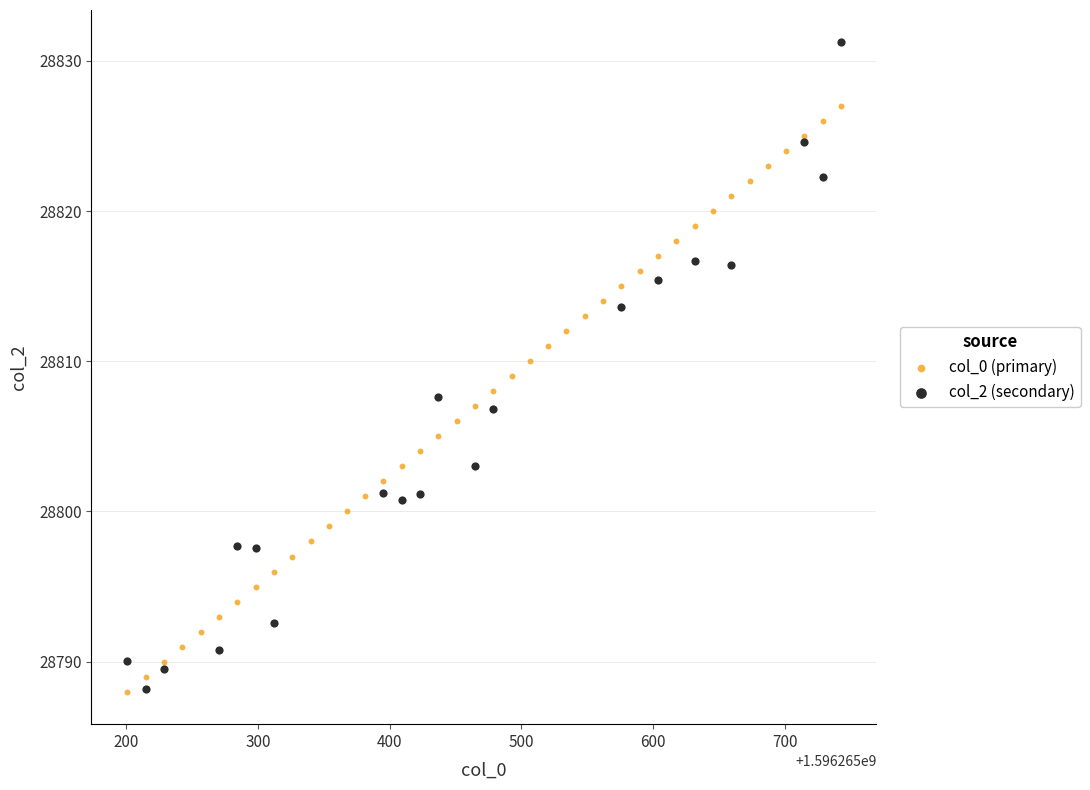

Which series has the widest spread of Y values?

col_2 (secondary)